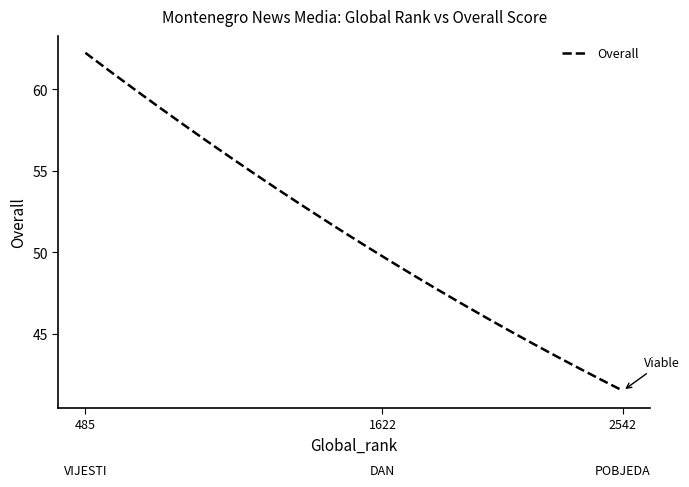

What is the minimum value shown in the chart?

41.5